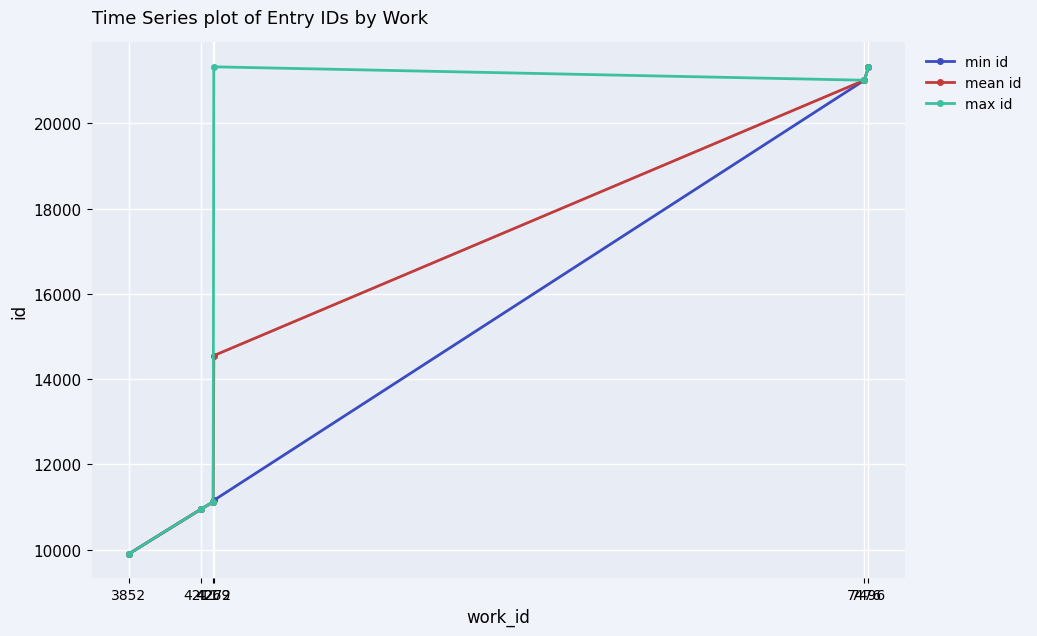

What is the value of the max id point at the 2nd from the left?

10957.0